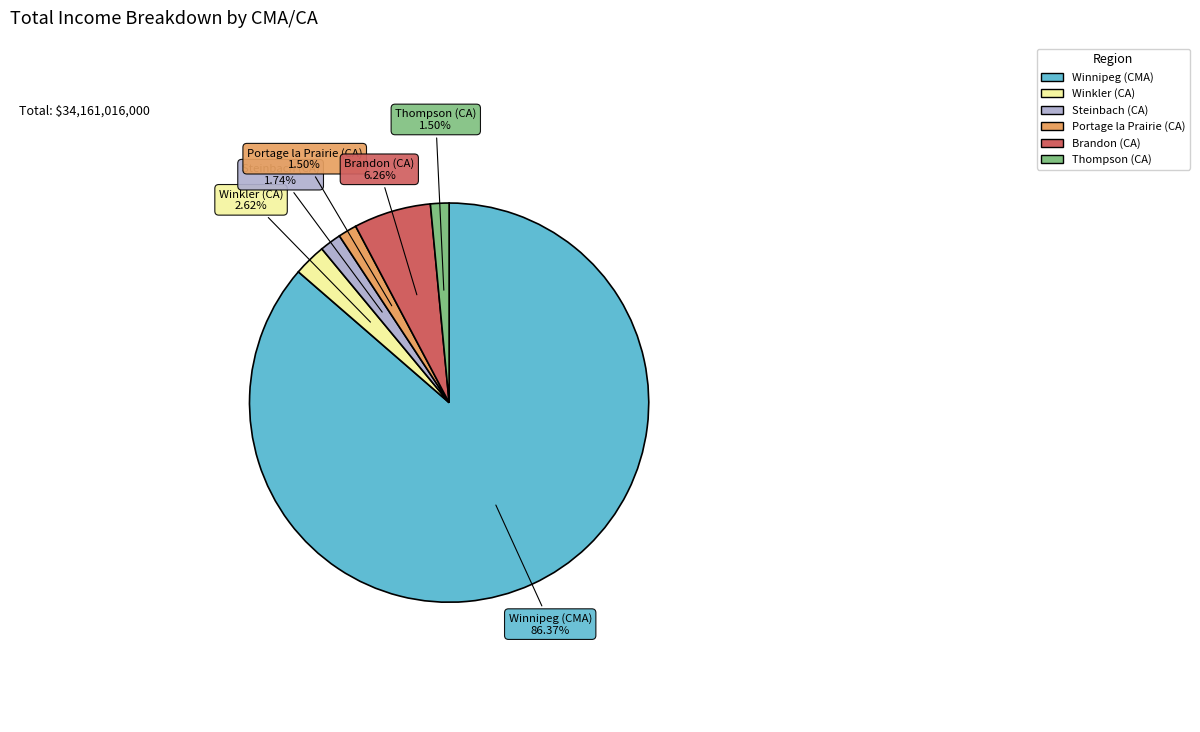

To the nearest percent, what is the difference between the largest and smallest slice percentages?

85%